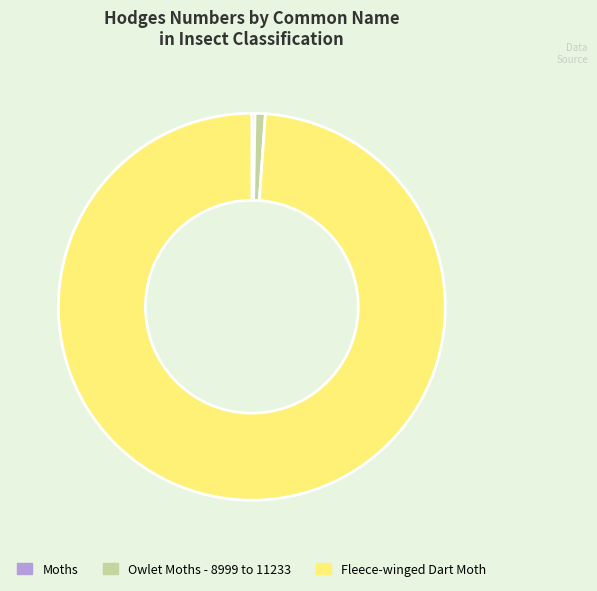

Is Fleece-winged Dart Moth the majority of the pie?

Yes